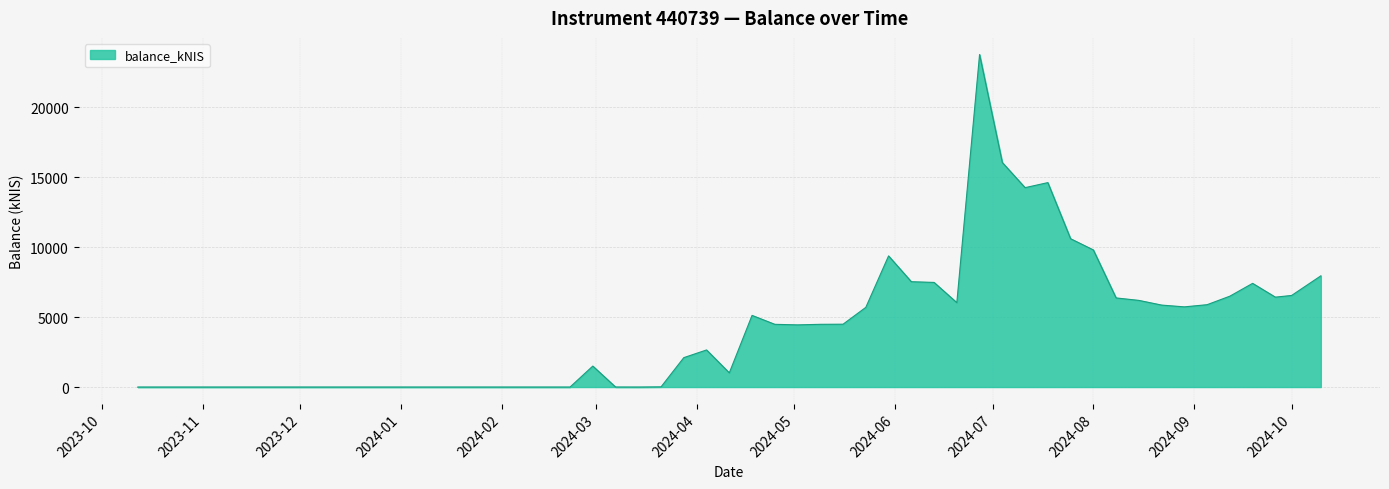

What is the maximum value shown in the chart?

23758.9